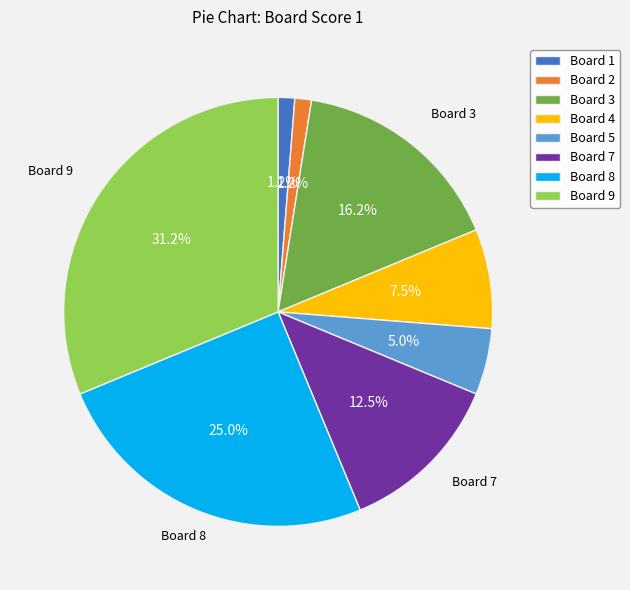

Is there a majority slice in this chart?

No